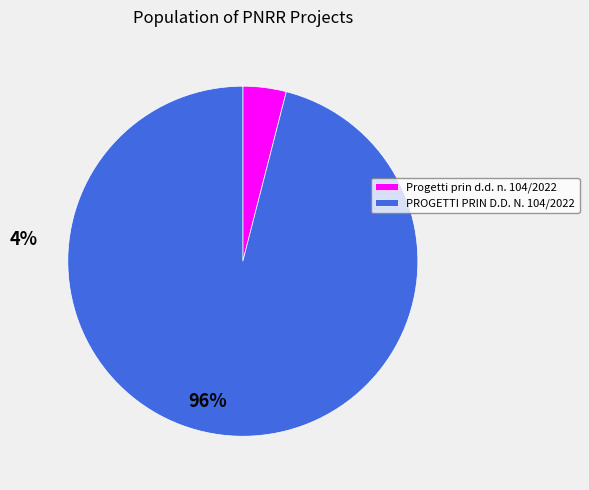

Which category has the biggest portion of the pie?

PROGETTI PRIN D.D. N. 104/2022